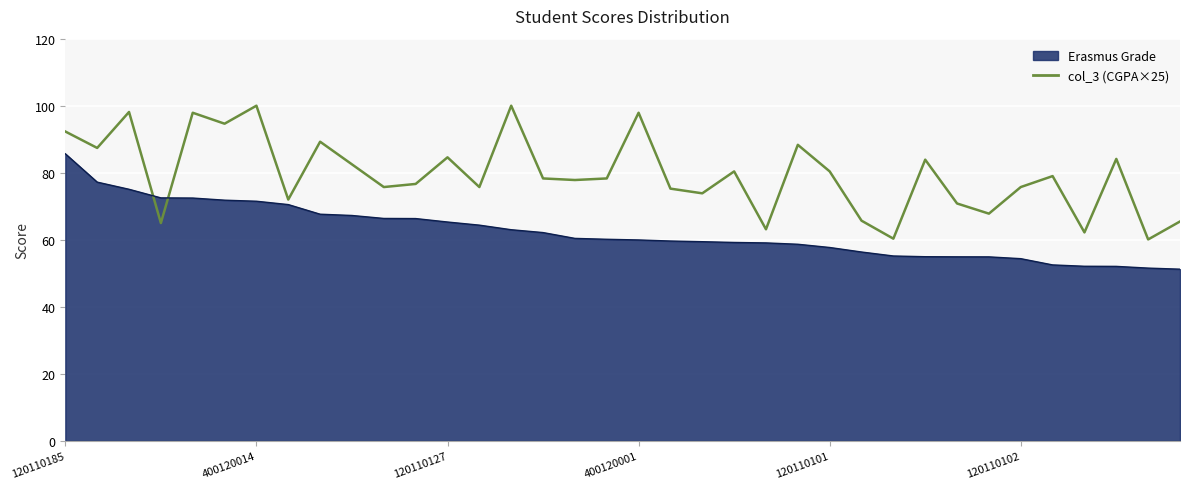

List the series in order of their peak value, lowest first.

Erasmus Grade, CGPA